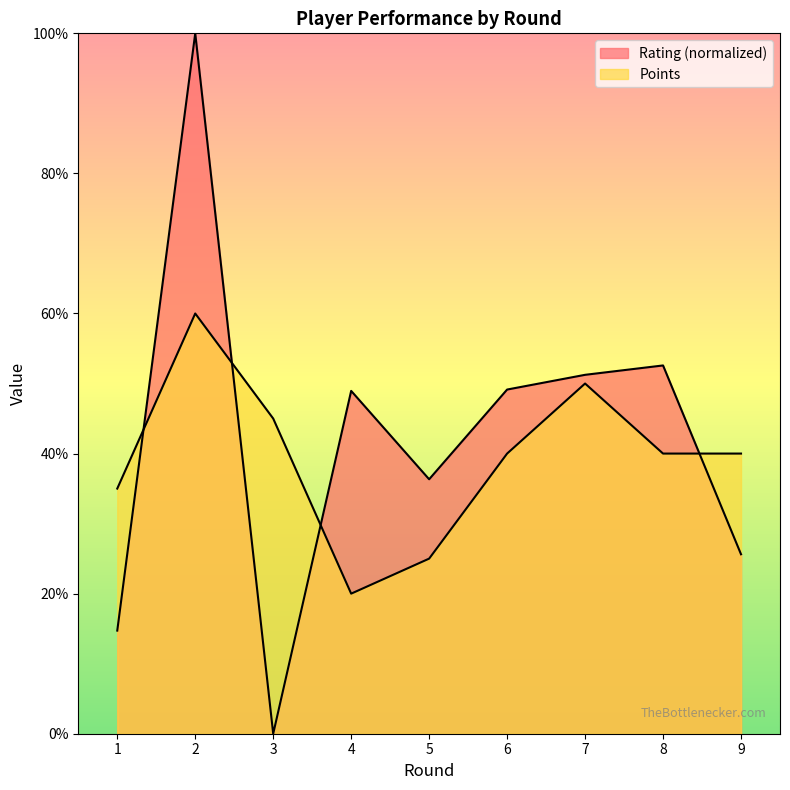

Where is the first local minimum for Points?

4